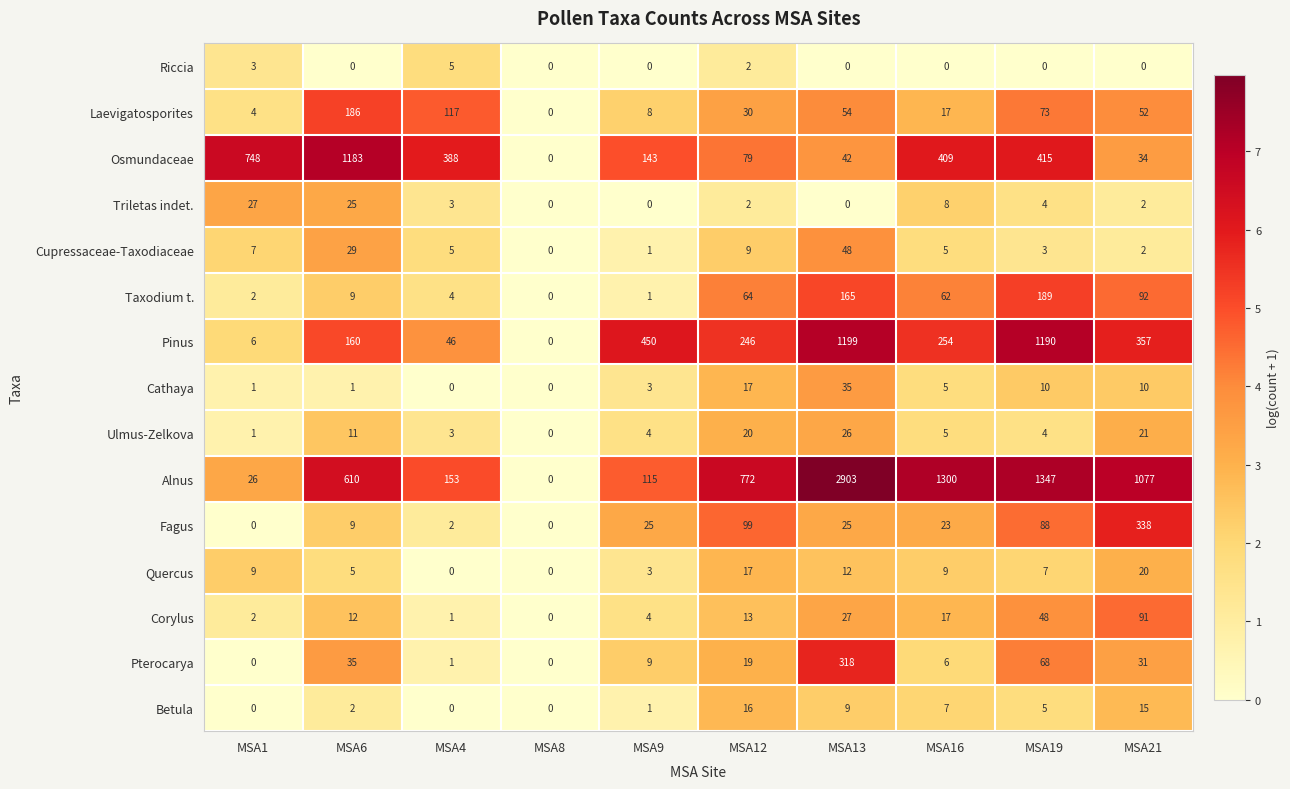

What is the spread (max minus min) of values at MSA12?

770